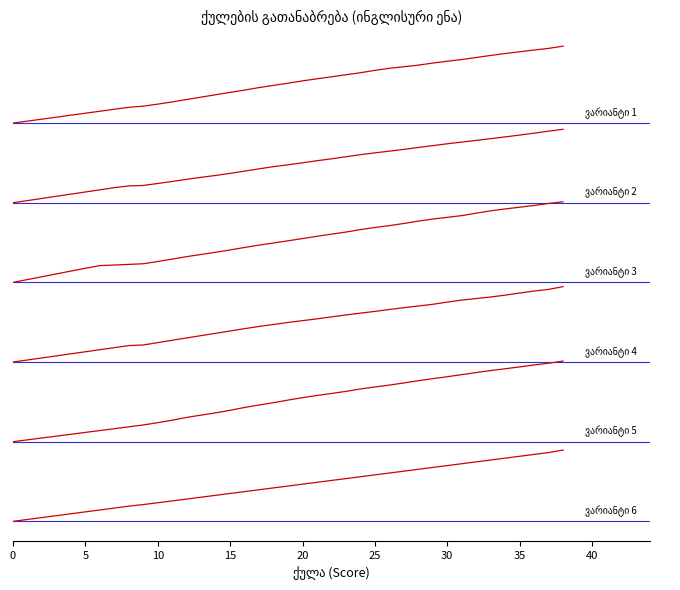

What is the value of the ვარიანტი 3 point at the 27th from the left?

44.6